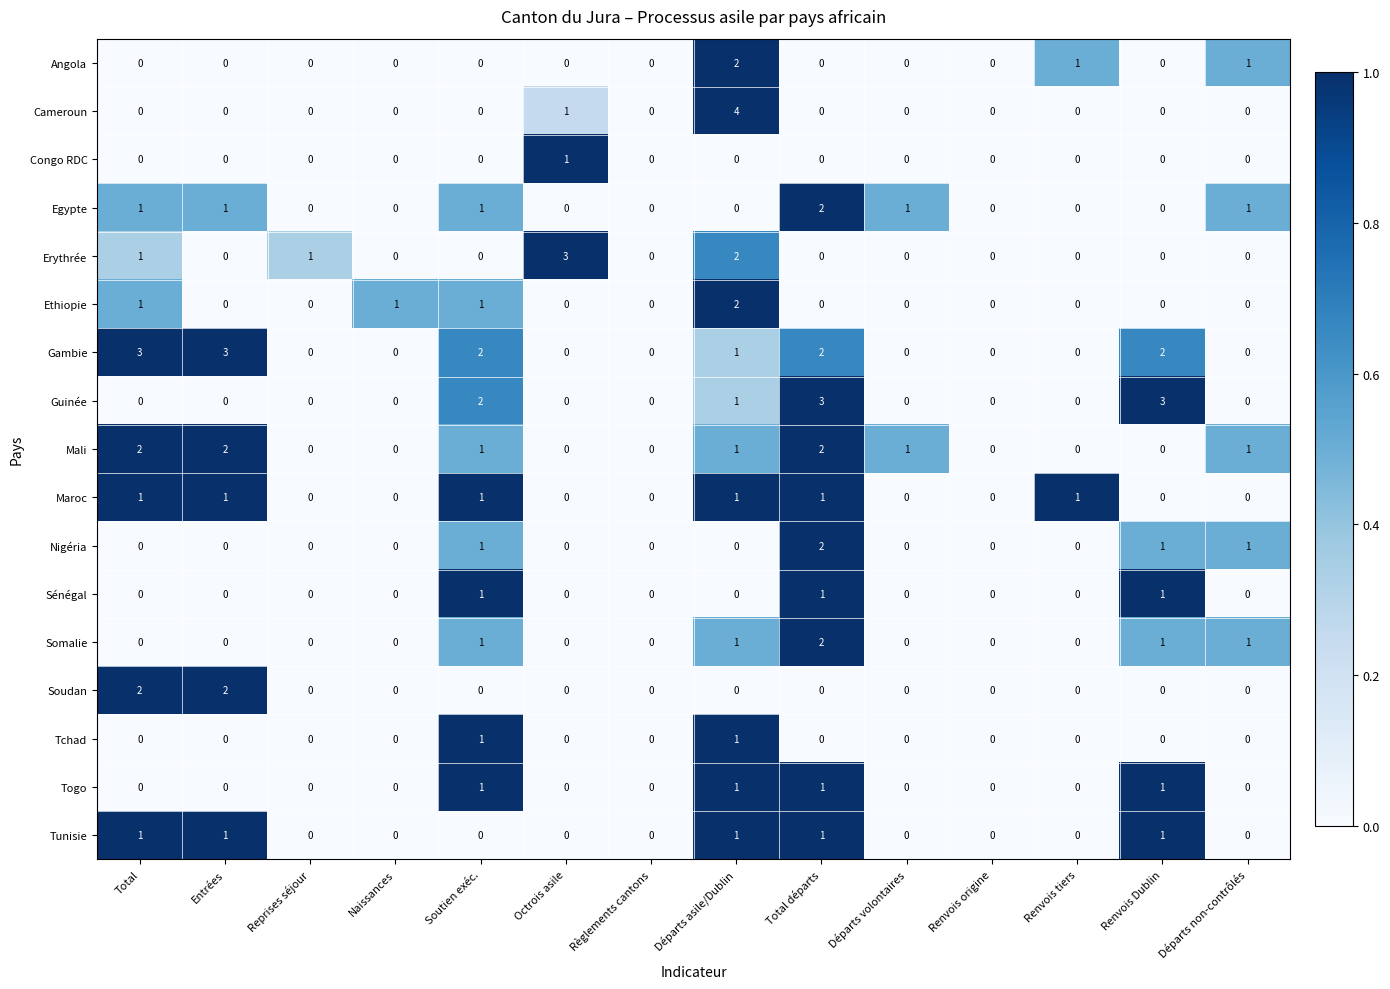

What is the total value across all series at Soutien exéc.?

13